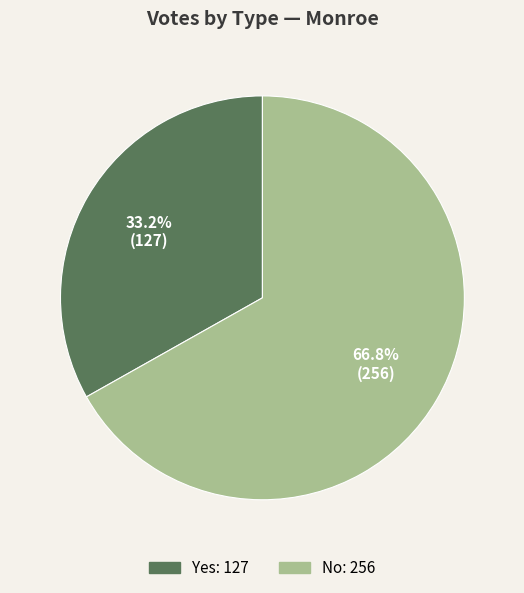

Rank the categories by value from highest to lowest.

No, Yes